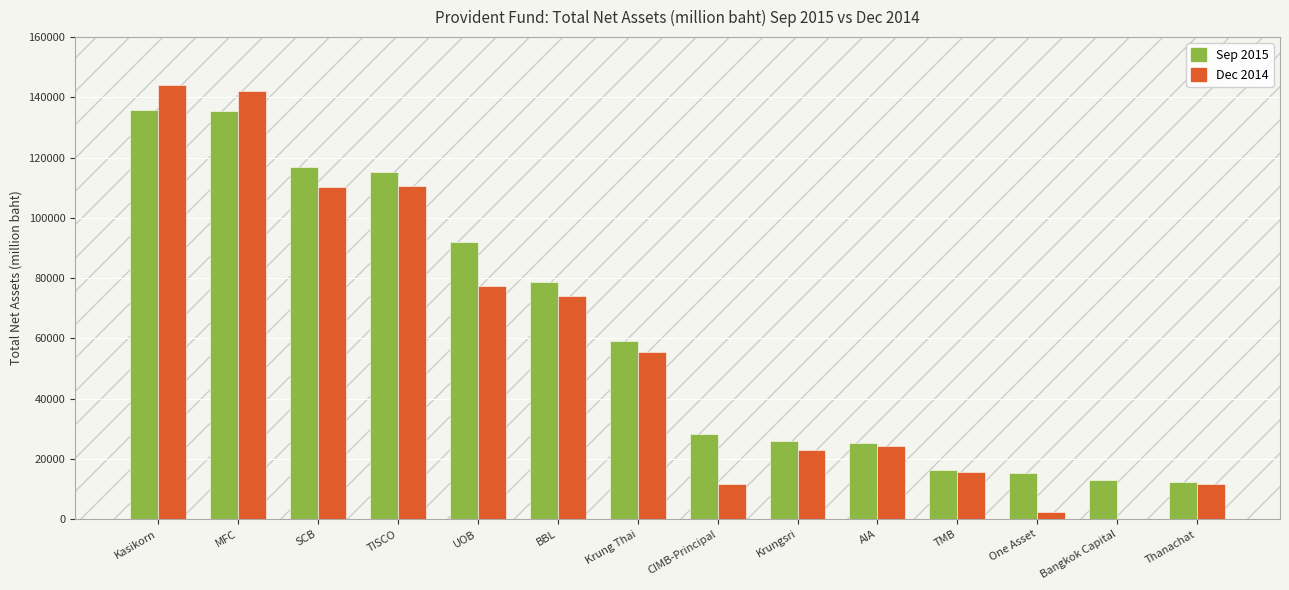

What is the total value across all series at BBL?

152507.6